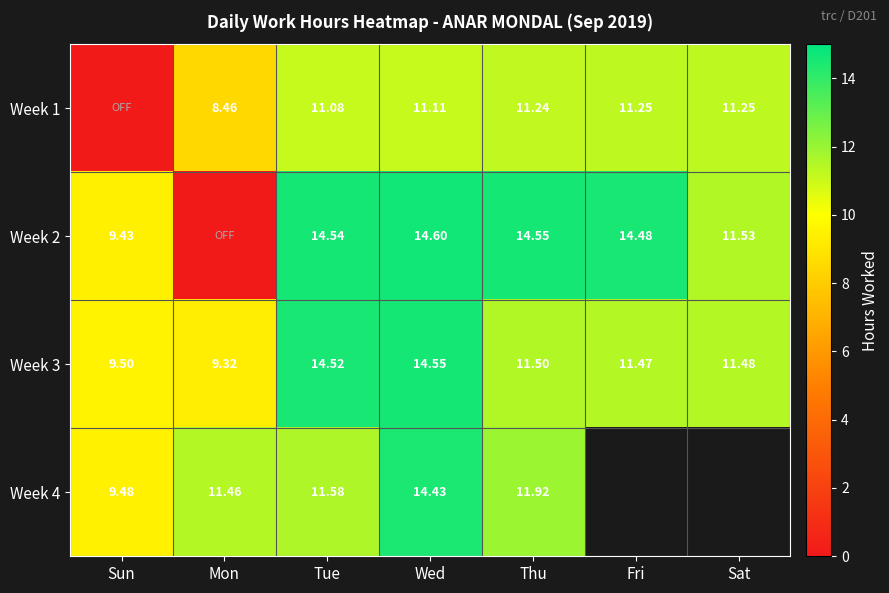

At which category is the sum across all series the highest?

Wed